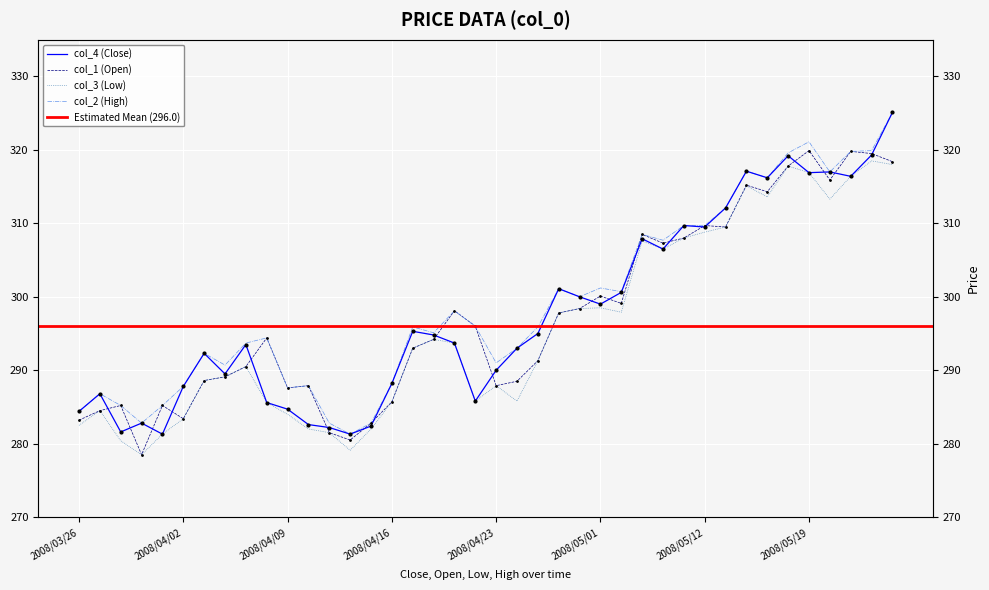

At how many categories does at least one series exceed 297?

18